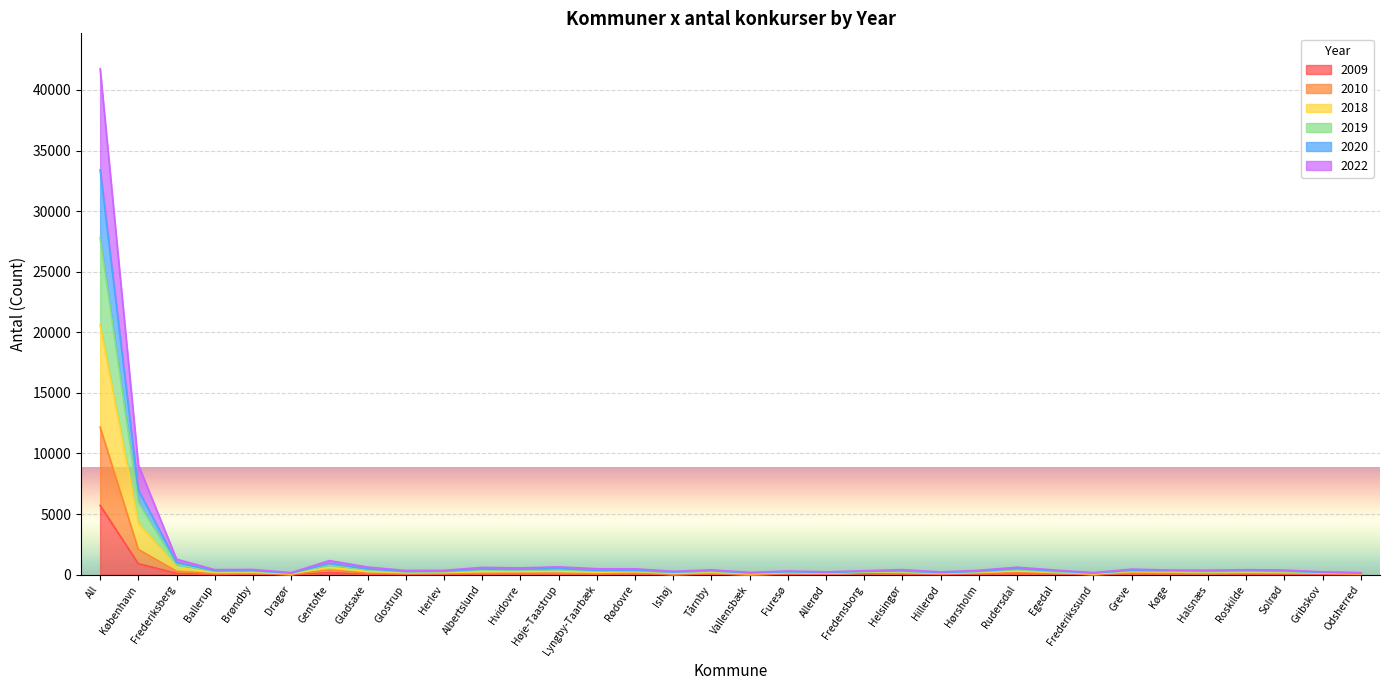

At which category is the sum across all series the highest?

All